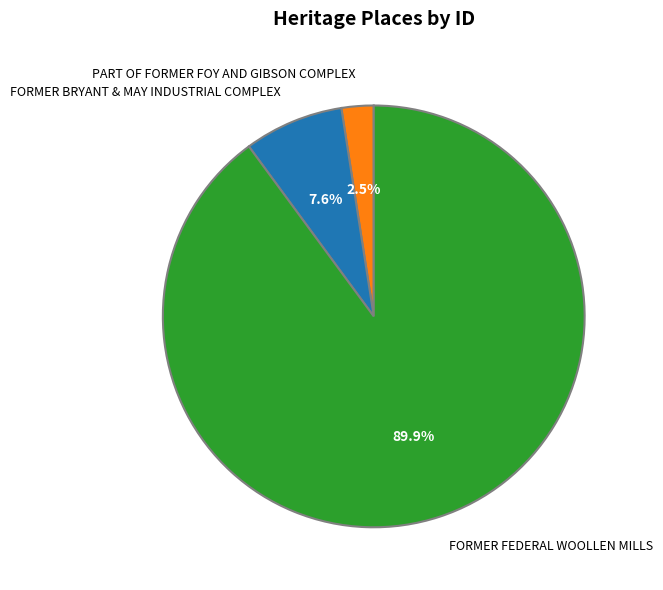

What is the ratio of the value at FORMER FEDERAL WOOLLEN MILLS to the value at FORMER BRYANT & MAY INDUSTRIAL COMPLEX?

11.8